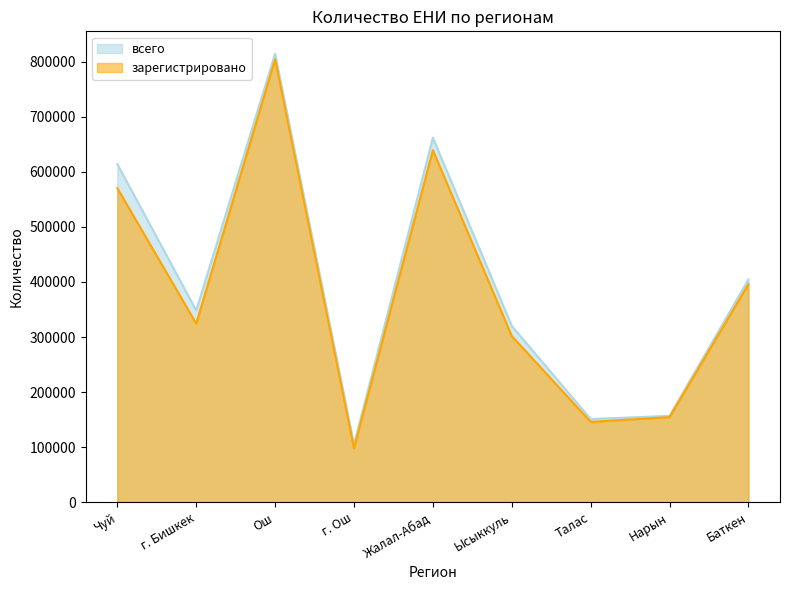

True or false: всего has a value of 613935 at Чуй.

True